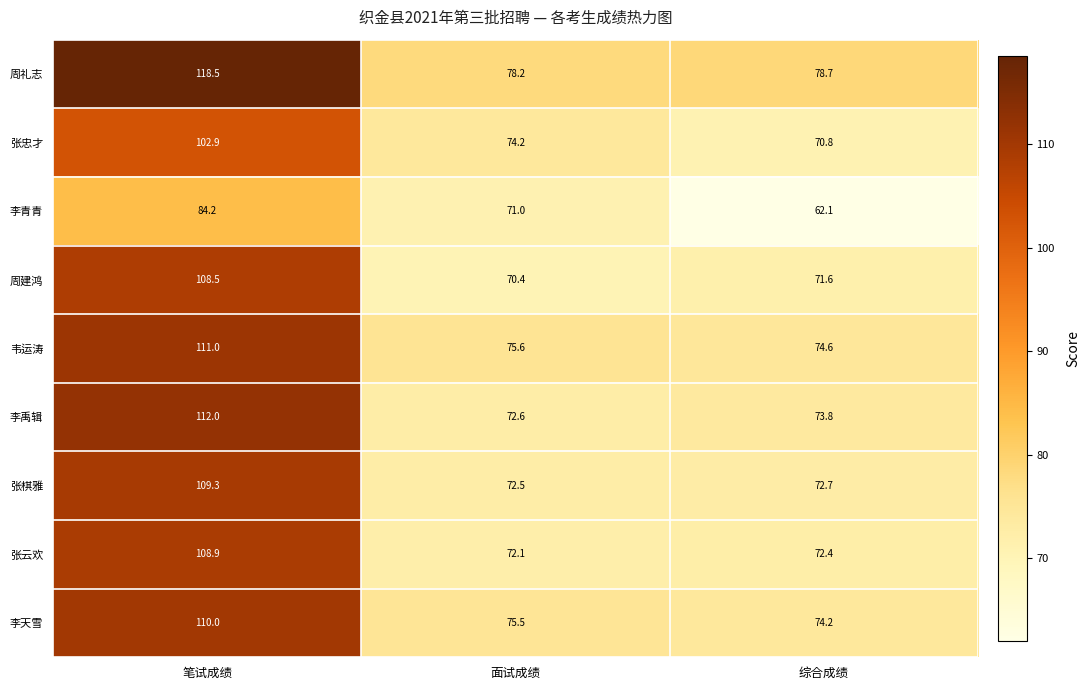

Reading right to left, what are all the values shown in this chart?

周礼志: 综合成绩=78.7	面试成绩=78.2	笔试成绩=118.5
张忠才: 综合成绩=70.8	面试成绩=74.2	笔试成绩=102.9
李青青: 综合成绩=62.1	面试成绩=71.0	笔试成绩=84.2
周建鸿: 综合成绩=71.6	面试成绩=70.4	笔试成绩=108.5
韦运涛: 综合成绩=74.6	面试成绩=75.6	笔试成绩=111.0
李禹辑: 综合成绩=73.8	面试成绩=72.6	笔试成绩=112.0
张棋雅: 综合成绩=72.7	面试成绩=72.5	笔试成绩=109.3
张云欢: 综合成绩=72.4	面试成绩=72.1	笔试成绩=108.9
李天雪: 综合成绩=74.2	面试成绩=75.5	笔试成绩=110.0